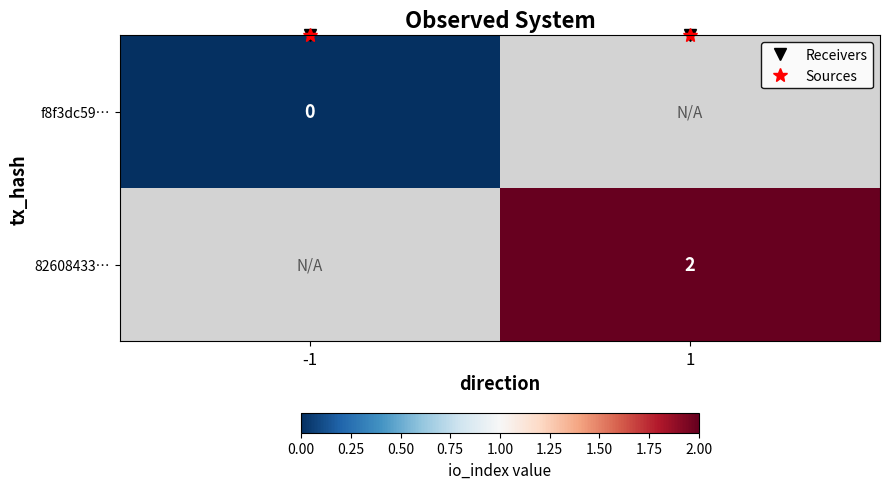

Which category has the lowest value across all series?

-1